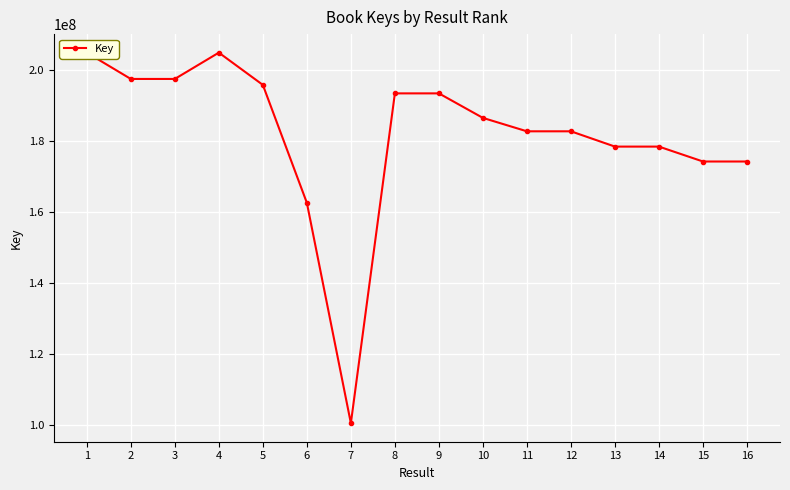

Which label corresponds to the largest value in the chart?

1